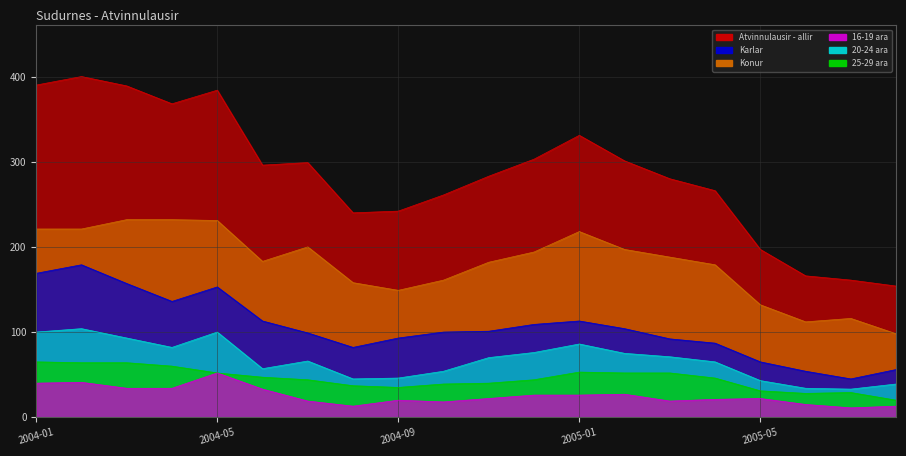

In 25-29 ara, how many points are higher than both neighbors (excluding endpoints)?

2